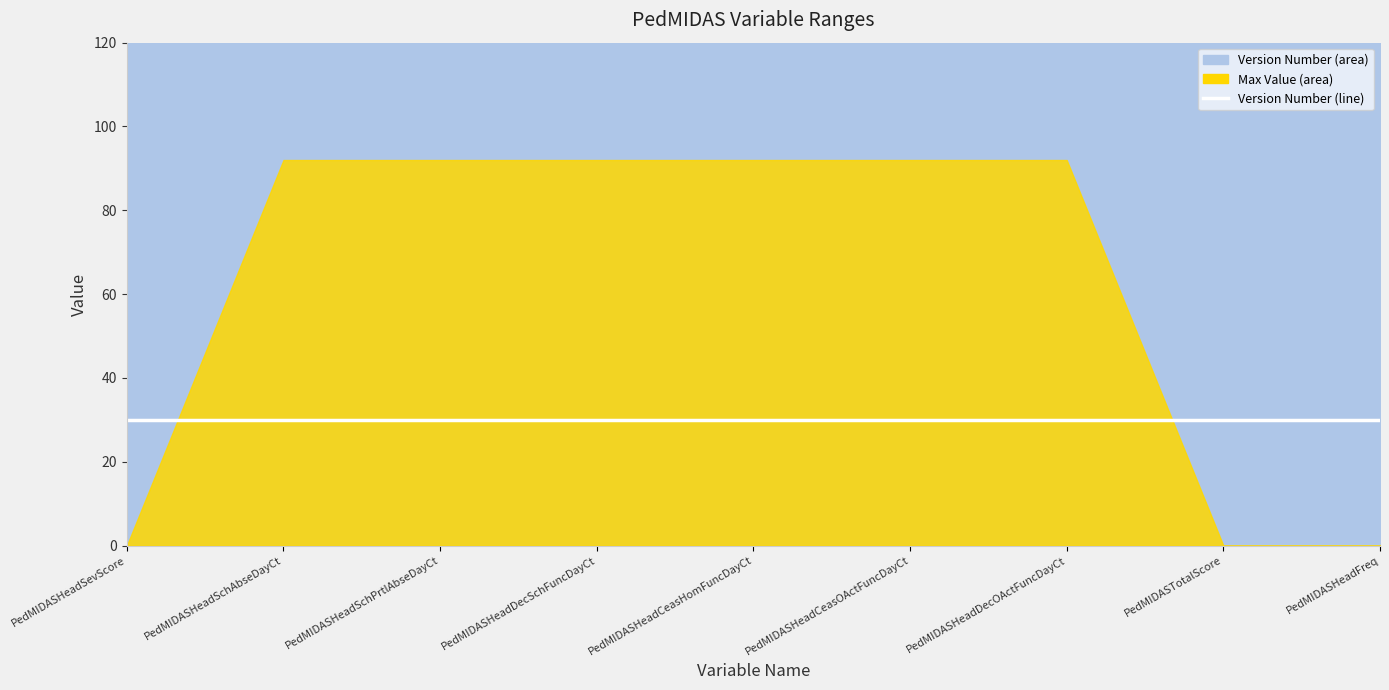

The value of Max Value at PedMIDASHeadSevScore is -58. True or false?

False